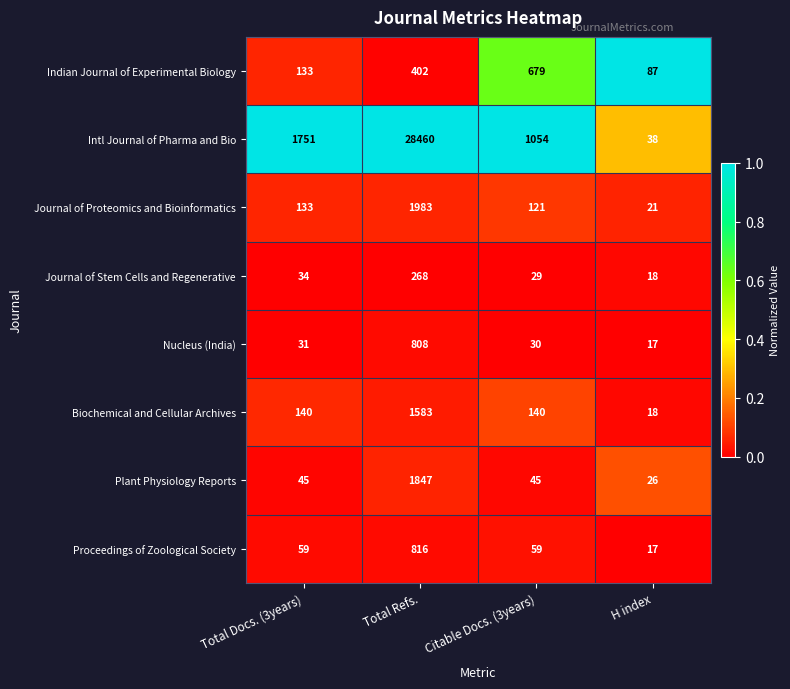

What is the sum of the Indian Journal of Experimental Biology values at H index and Citable Docs. (3years)?

766